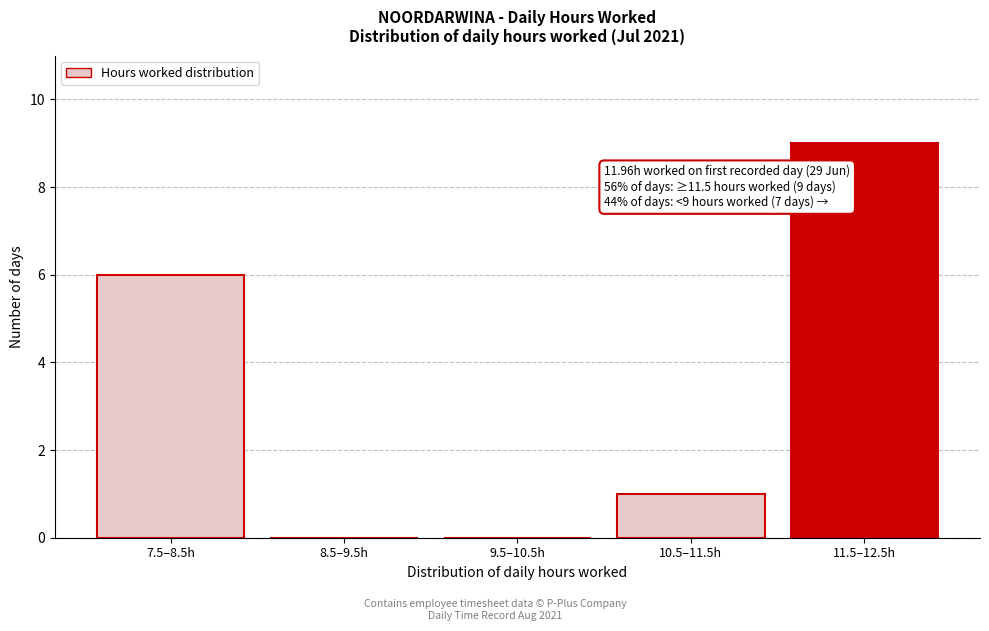

Reading left to right, list all the values displayed in this chart.

7.5–8.5h=6	8.5–9.5h=0	9.5–10.5h=0	10.5–11.5h=1	11.5–12.5h=9